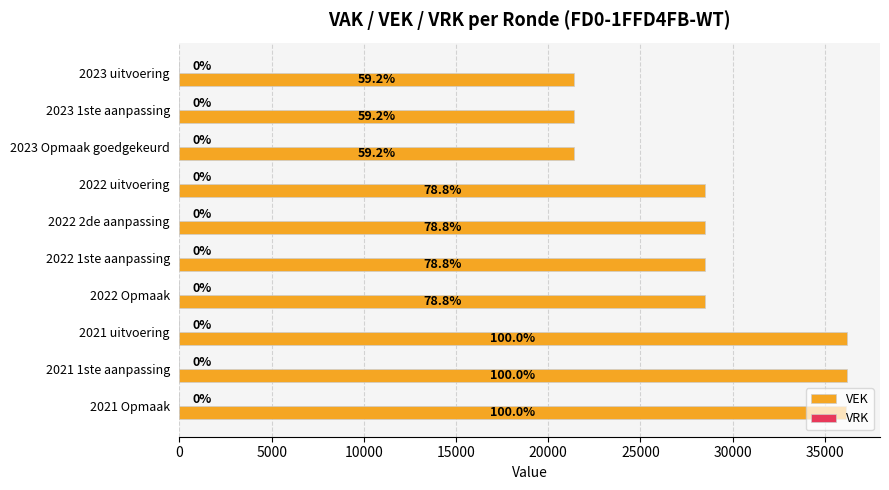

Does the chart contain any negative values?

No